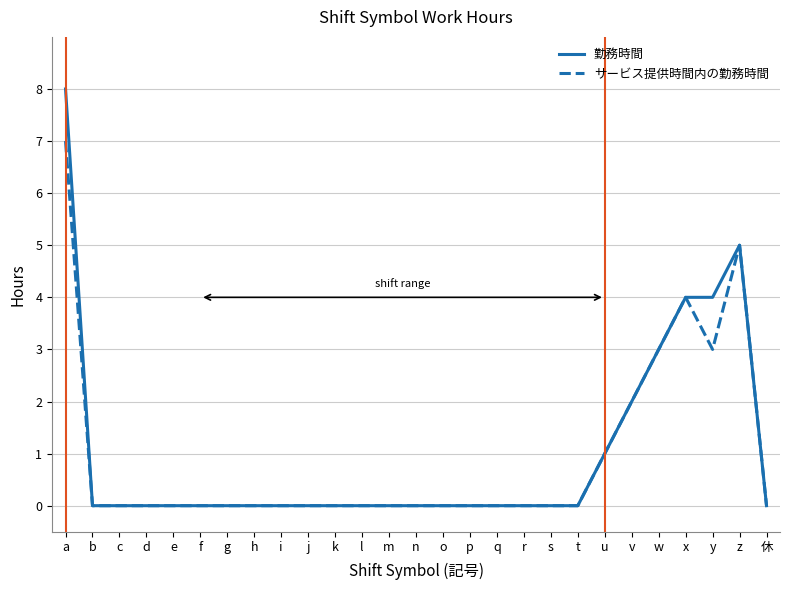

At which category is the sum across all series the highest?

a